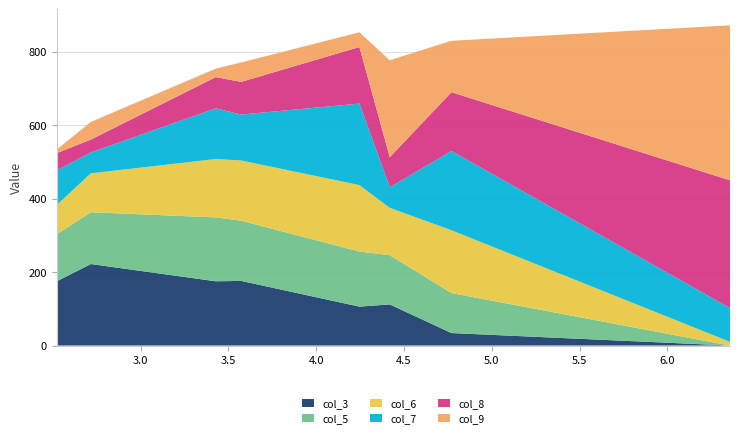

Reading left to right, transcribe all the data shown in this chart.

col_3: Group1Player2=175	Group1Player3=222	Group3Player4=175	Group7Player1=176	Group6Player0=106	Group5PlayerJ=112	Group4Player1=34	Group2PlayerAR5=0
col_5: Group1Player2=128	Group1Player3=141	Group3Player4=174	Group7Player1=164	Group6Player0=150	Group5PlayerJ=134	Group4Player1=109	Group2PlayerAR5=0
col_6: Group1Player2=80	Group1Player3=106	Group3Player4=159	Group7Player1=164	Group6Player0=181	Group5PlayerJ=129	Group4Player1=171	Group2PlayerAR5=10
col_7: Group1Player2=94	Group1Player3=57	Group3Player4=138	Group7Player1=125	Group6Player0=222	Group5PlayerJ=56	Group4Player1=216	Group2PlayerAR5=92
col_8: Group1Player2=47	Group1Player3=35	Group3Player4=85	Group7Player1=89	Group6Player0=154	Group5PlayerJ=82	Group4Player1=160	Group2PlayerAR5=348
col_9: Group1Player2=10	Group1Player3=48	Group3Player4=23	Group7Player1=53	Group6Player0=40	Group5PlayerJ=264	Group4Player1=140	Group2PlayerAR5=422